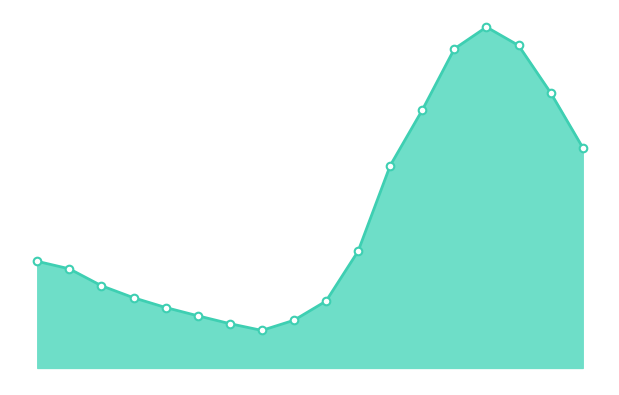

Does the chart have visible grid lines?

No